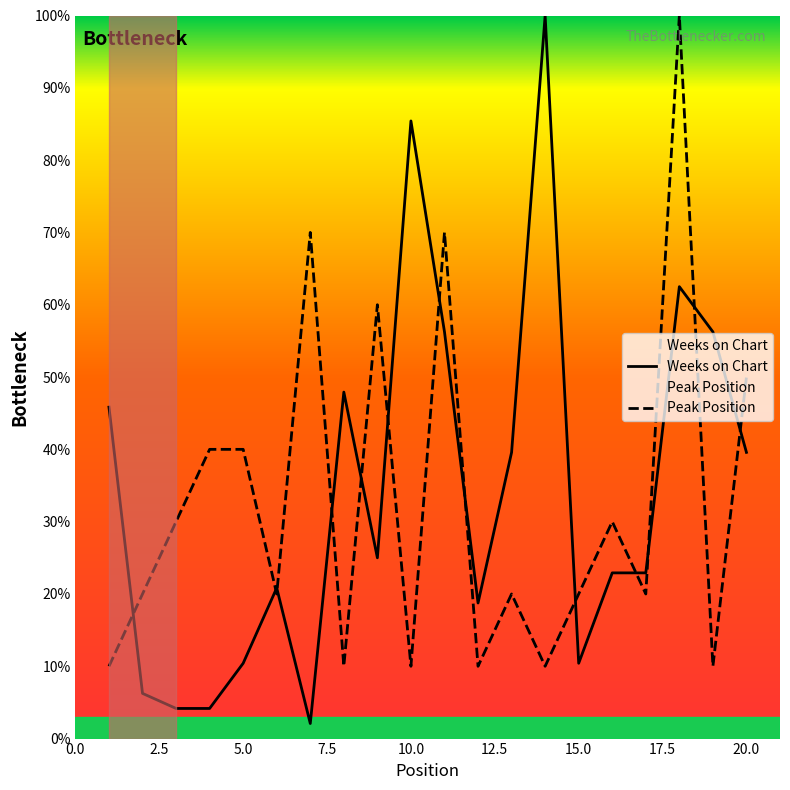

True or false: Peak Position has more than 1 interior local peaks.

True